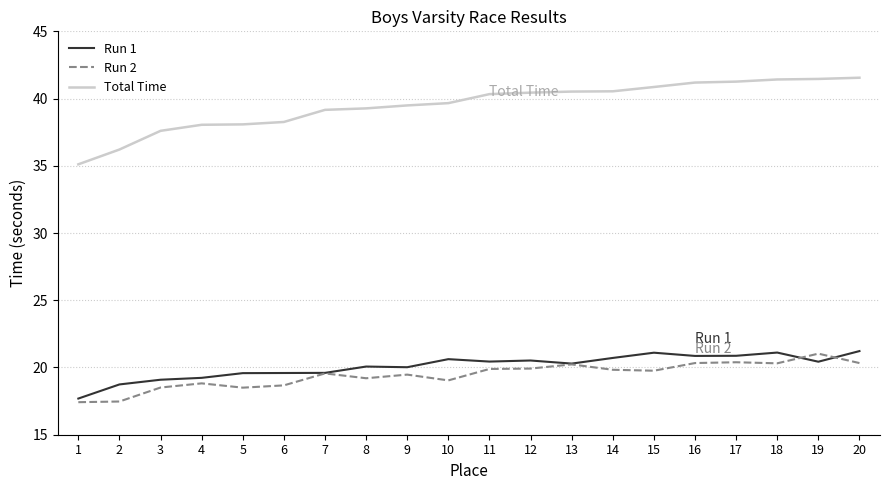

Which series has the largest total across all categories?

Total Time